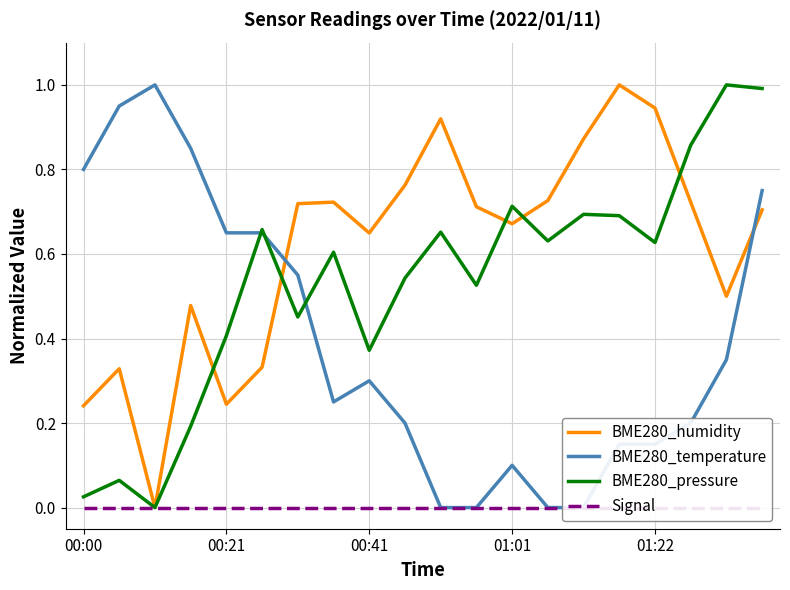

Between 15 and 5, which is larger?

15